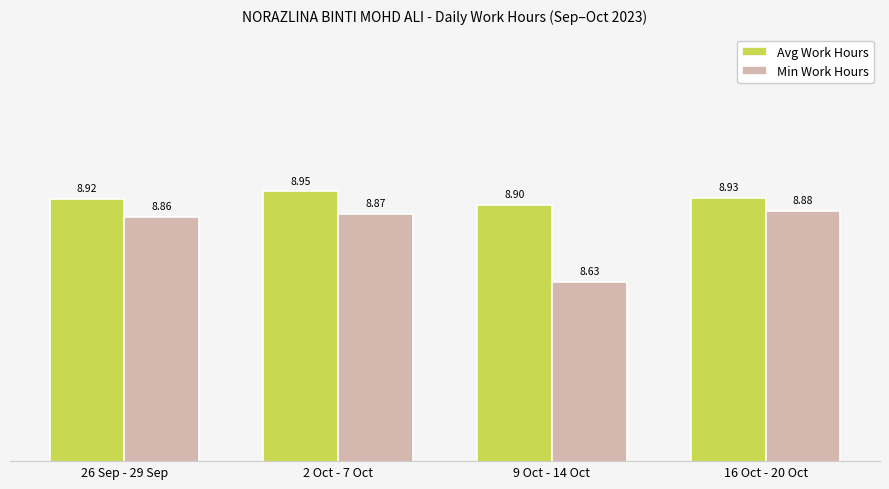

Between 9 Oct - 14 Oct and 16 Oct - 20 Oct, which series saw the biggest shift?

Min Work Hours